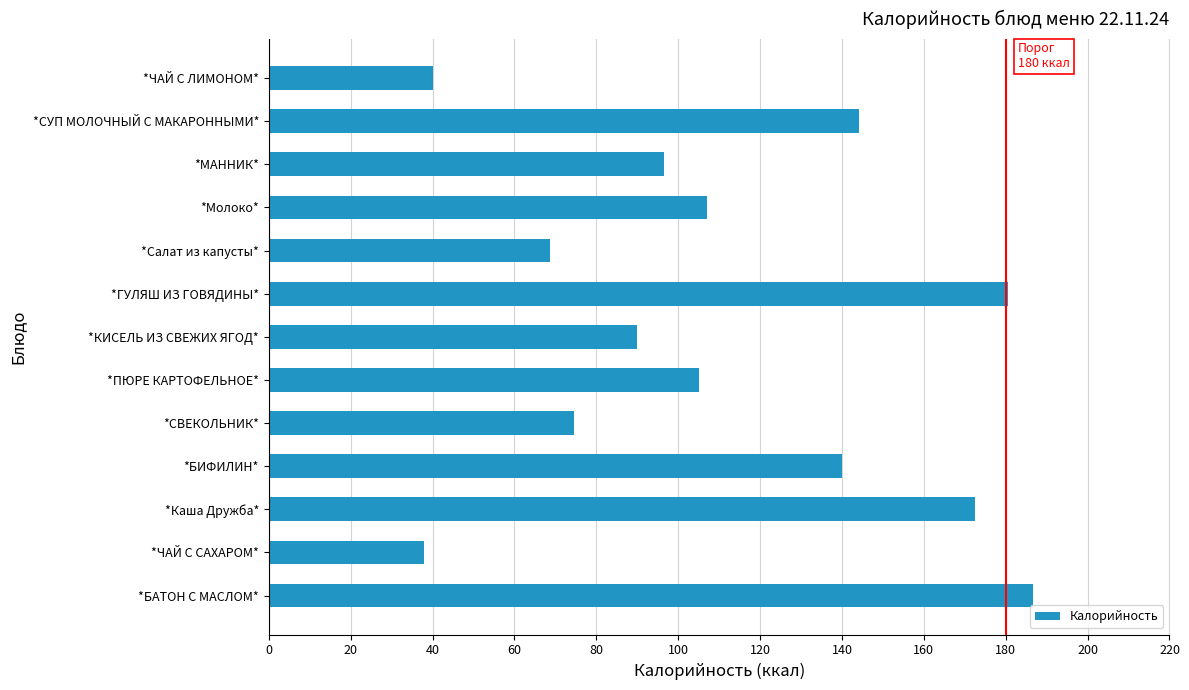

The value at *ЧАЙ С ЛИМОНОМ* is 8.7. True or false?

False